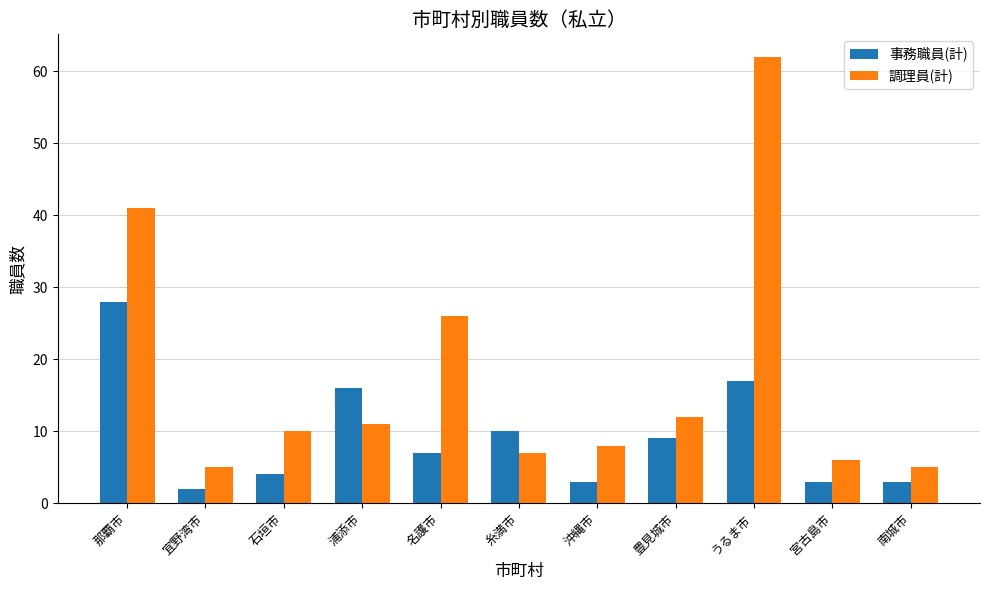

At which label is 調理員(計) closest to 33?

名護市